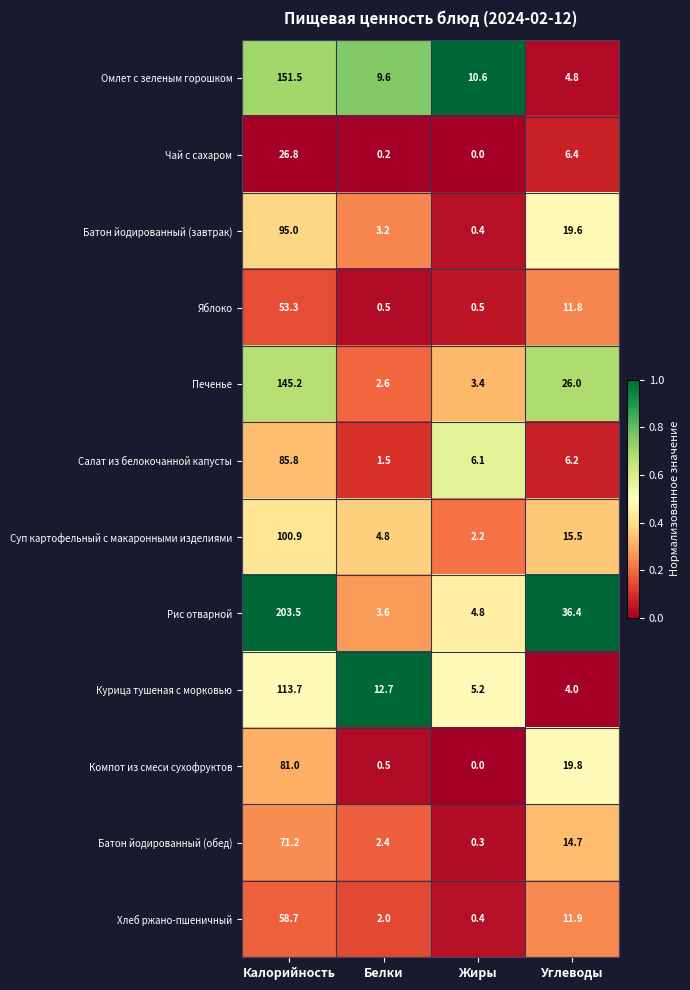

Which series has the largest total across all categories?

Рис отварной